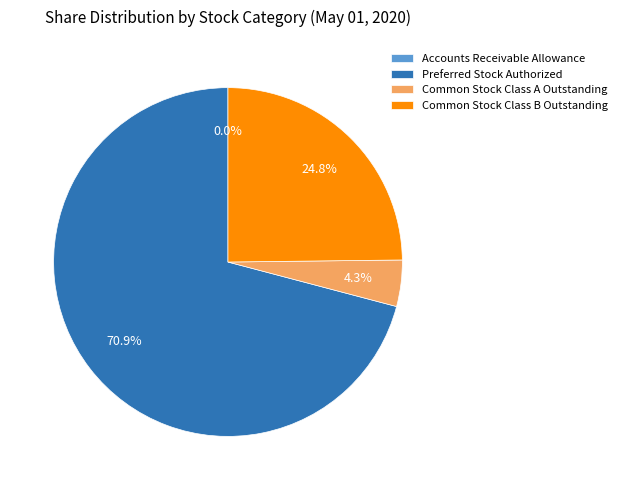

The Preferred Stock Authorized slice represents 79% of the pie. True or false?

False